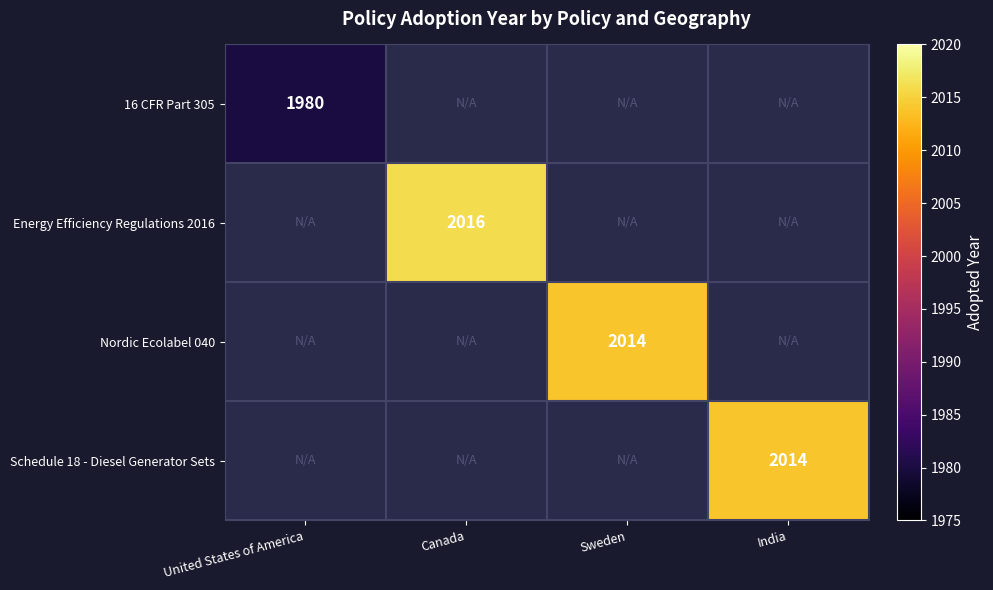

How many distinct data groups are displayed?

4